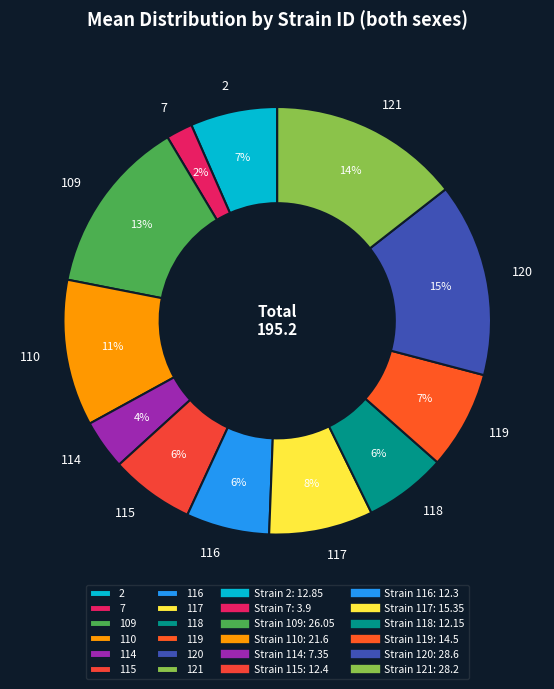

Combined, do 109 and 115 account for over 50%?

No